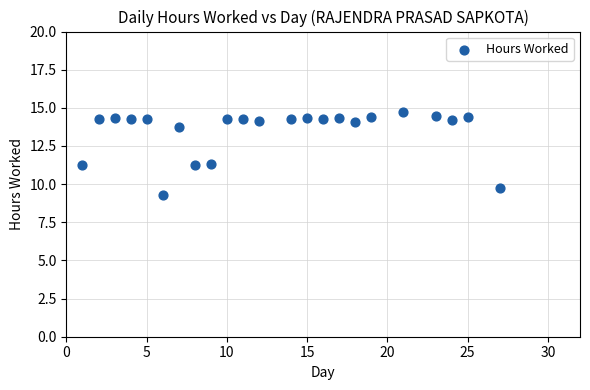

What is the range of Y values (max minus min)?

5.4